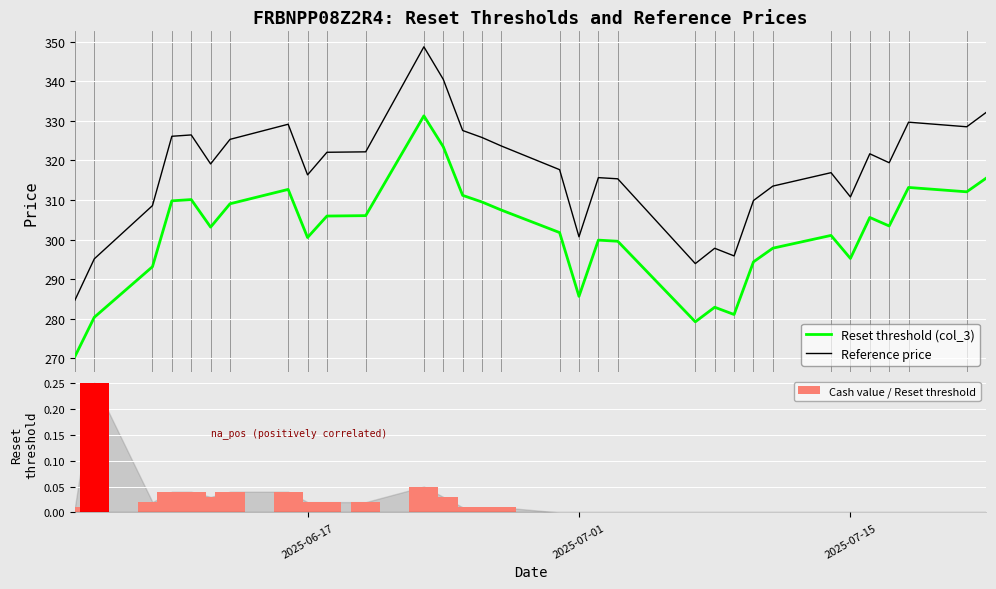

True or false: Reference price and Reset threshold (col_3) cross at least once.

False